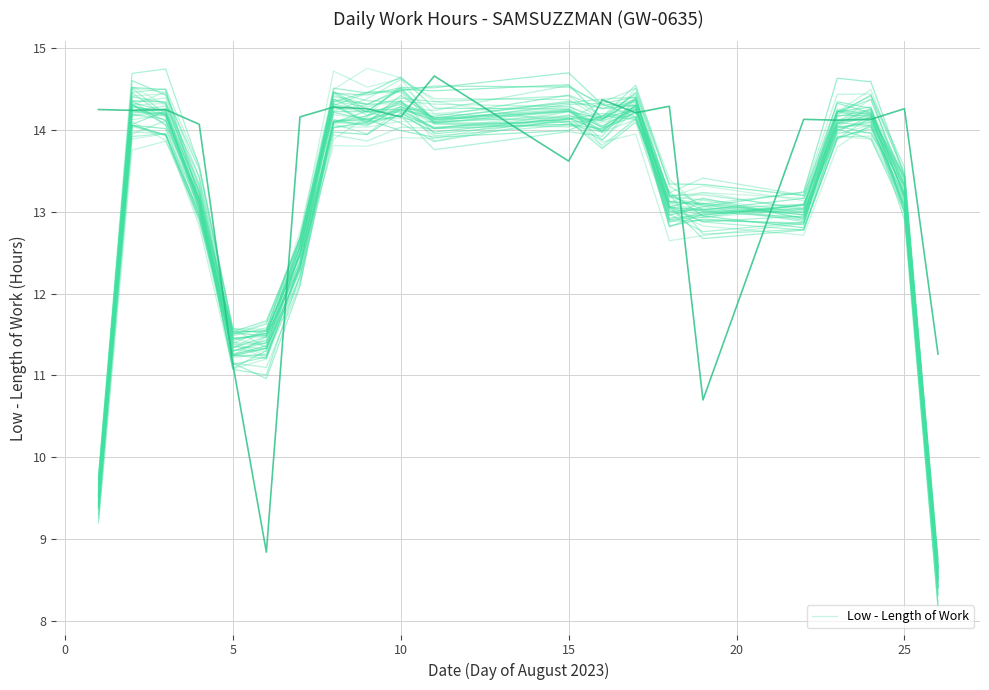

What is the maximum value for Low - Length of Work?

14.7